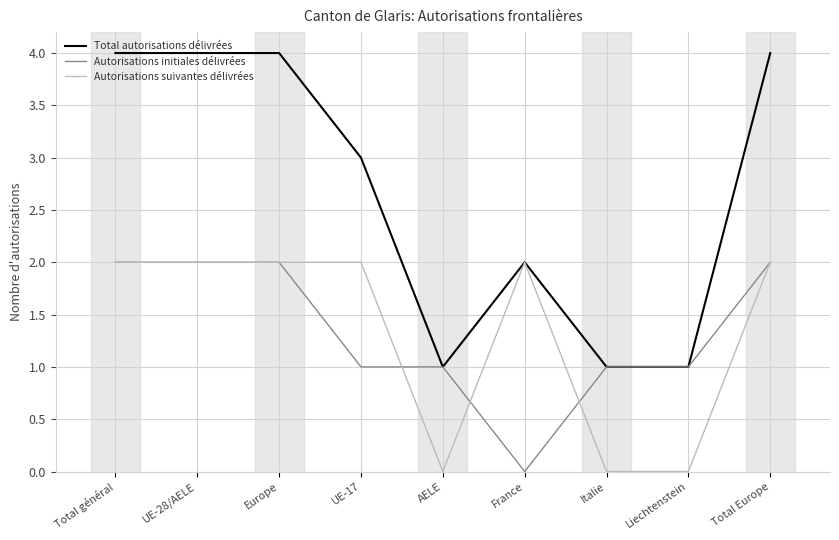

Is the value of Autorisations suivantes délivrées at Europe greater than the value of Autorisations initiales délivrées at UE-17?

Yes